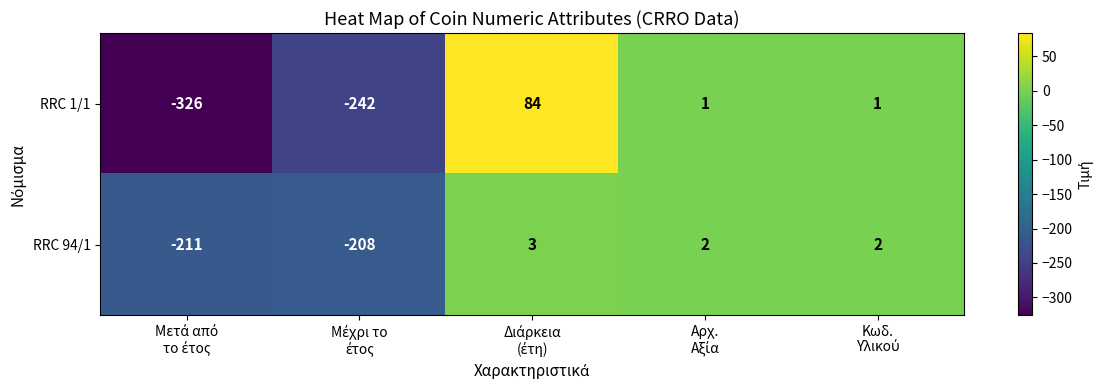

What is the smallest value displayed?

-326